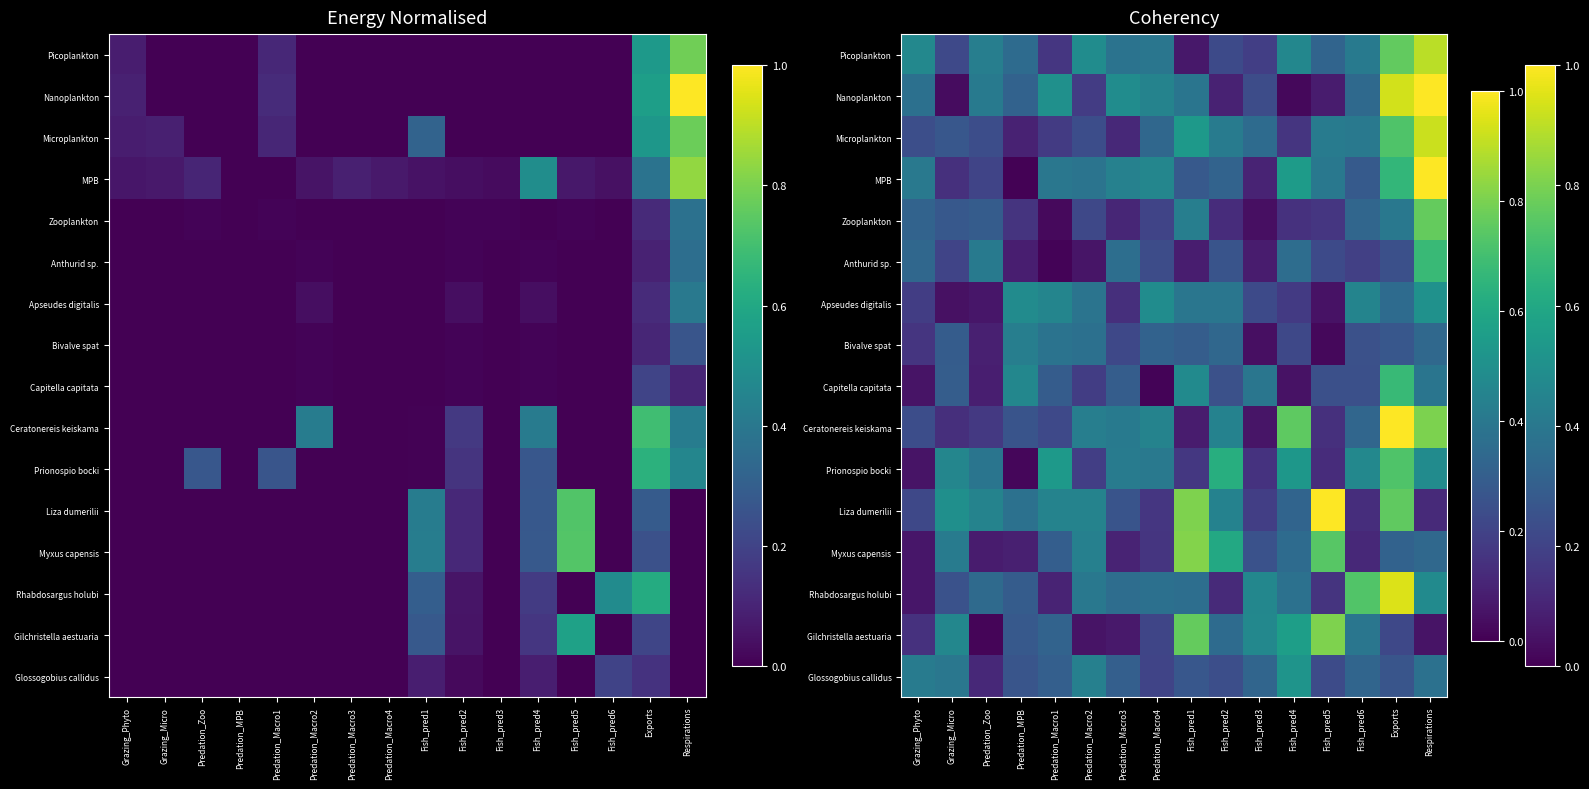

Which category has the lowest value across all series?

Predation_MPB